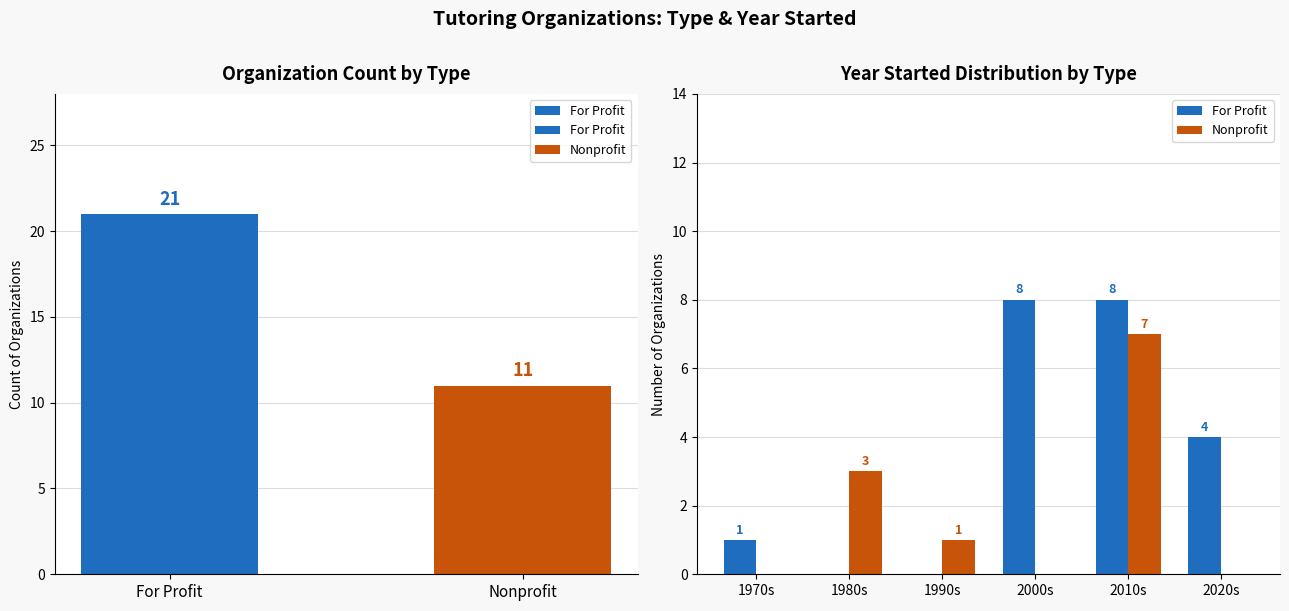

How many bars are there in each group?

2